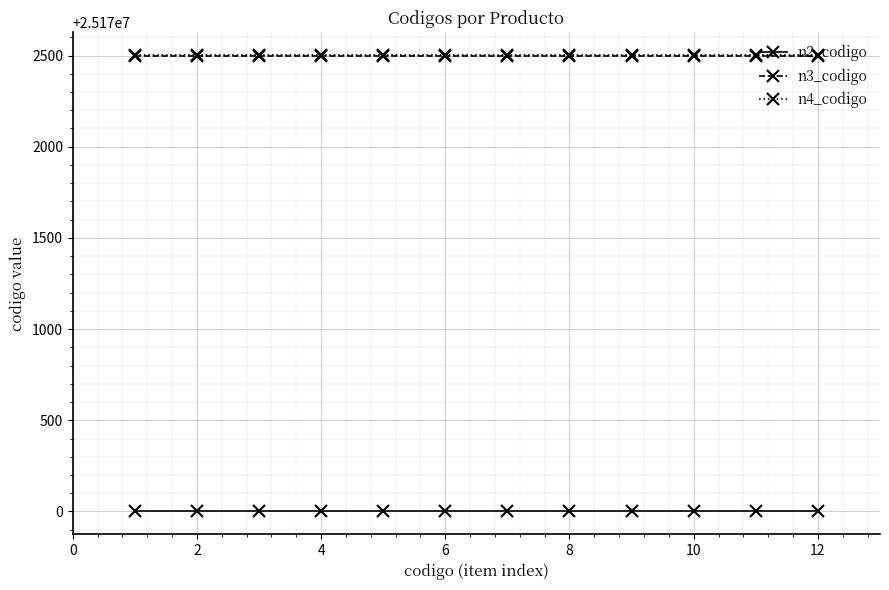

True or false: n2_codigo and n4_codigo cross at least once.

False